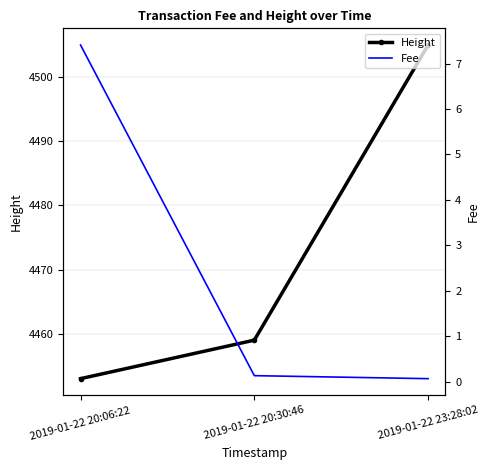

Which series has the largest total across all categories?

Height